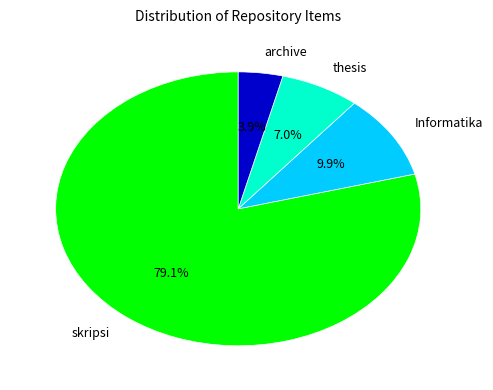

What is the majority slice?

skripsi